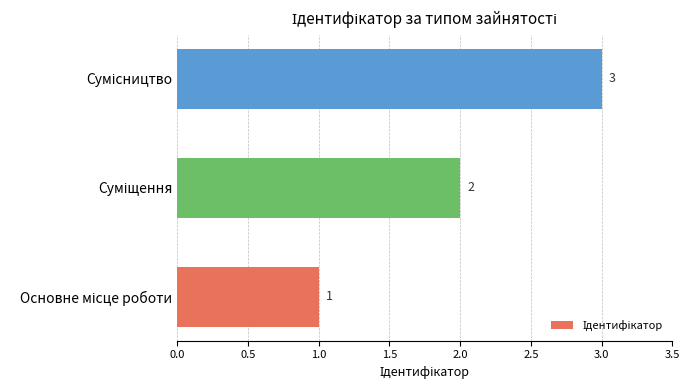

How many series are shown in this chart?

1